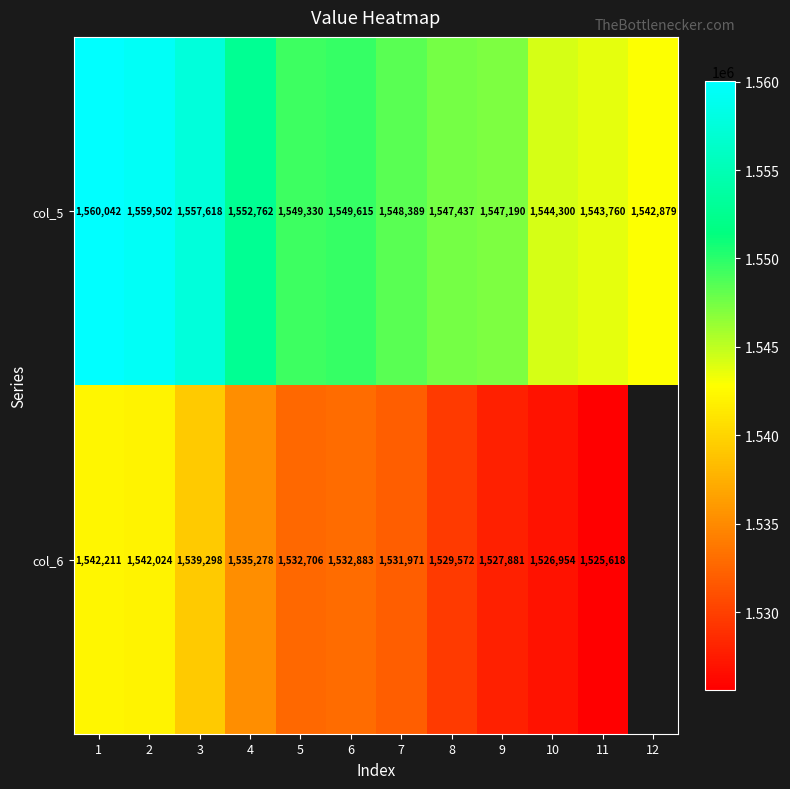

At how many categories does at least one series exceed 1538483?

12